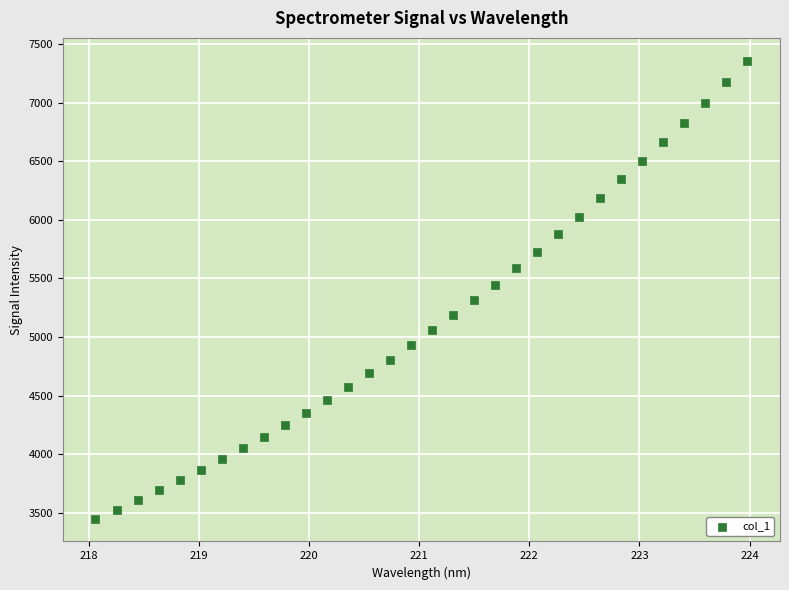

What is the range of X values (max minus min)?

5.9